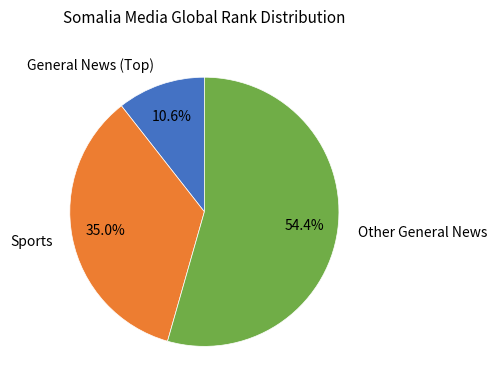

What is the largest slice in the pie chart?

Other General News